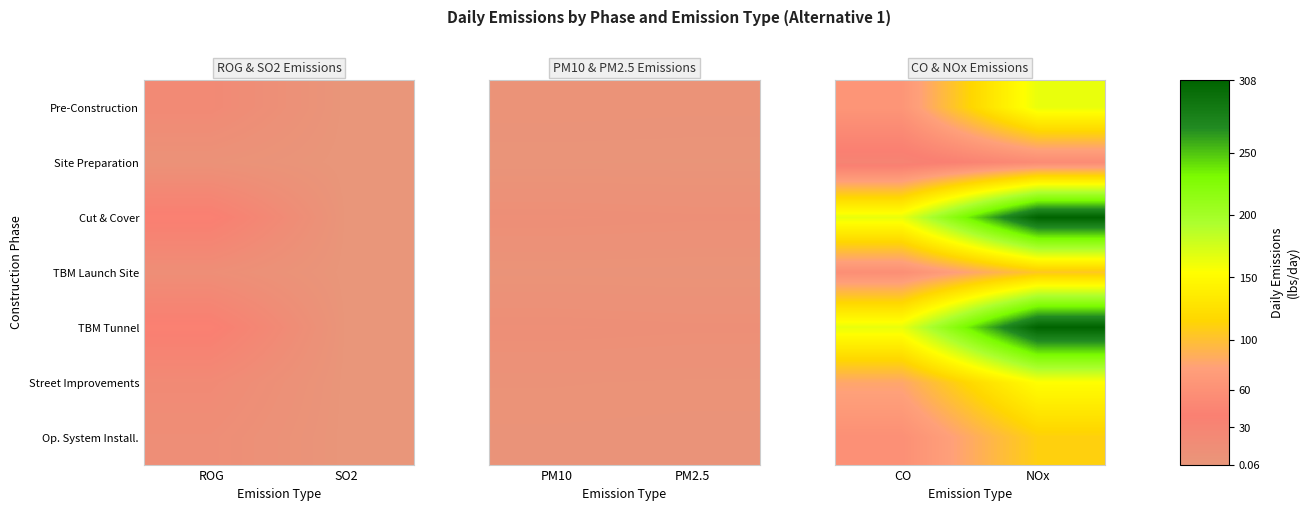

Is it true that Op. System Install. equals 166.2 at NOx?

False